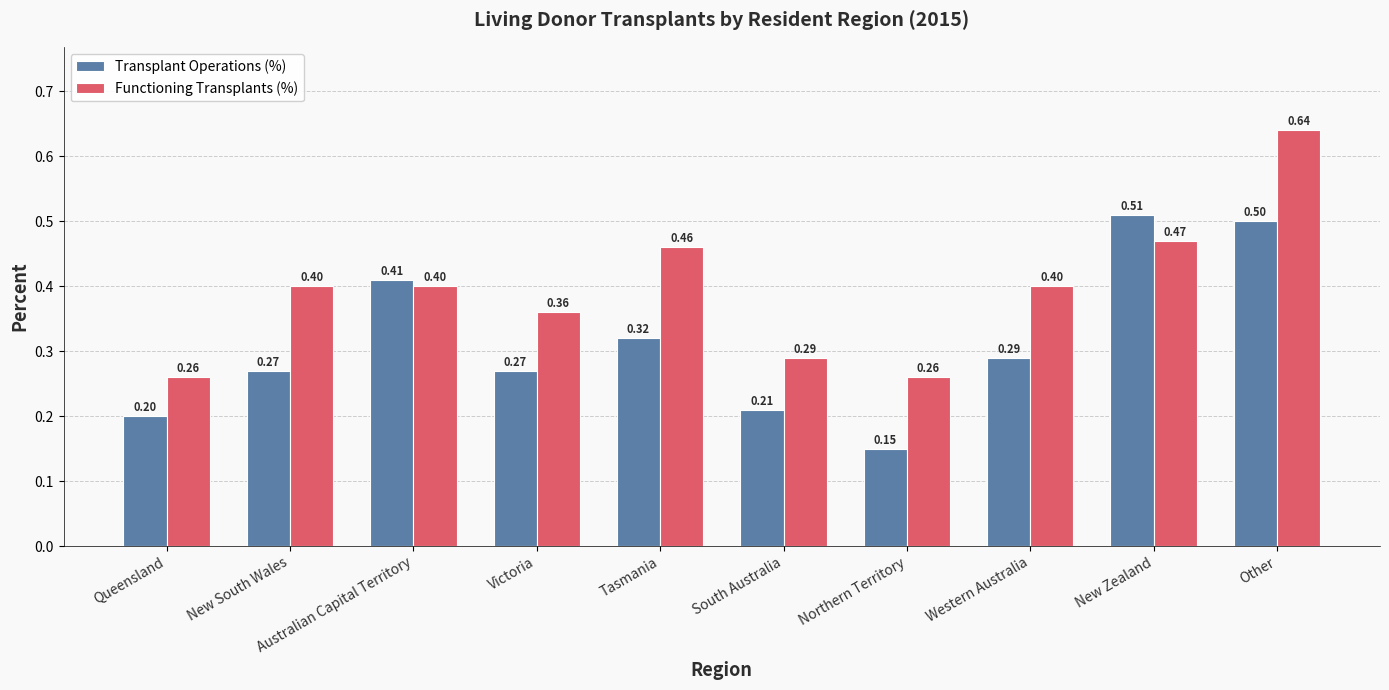

List the series in order of their peak value, lowest first.

Transplant Operations (%), Functioning Transplants (%)